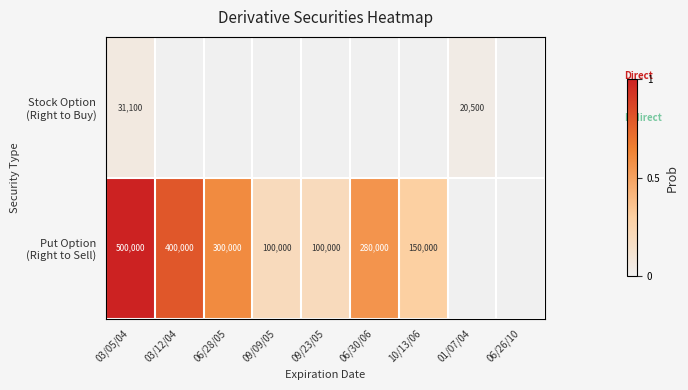

At how many categories does at least one series exceed 0?

8